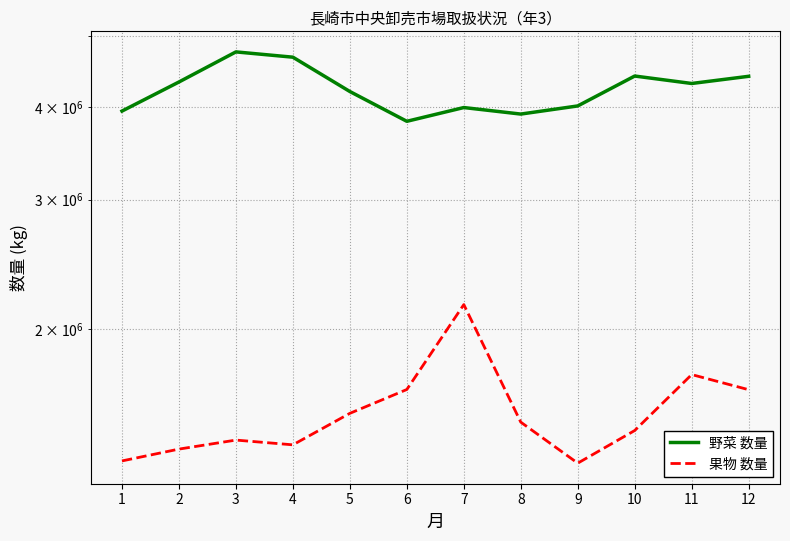

Does the chart have visible grid lines?

Yes